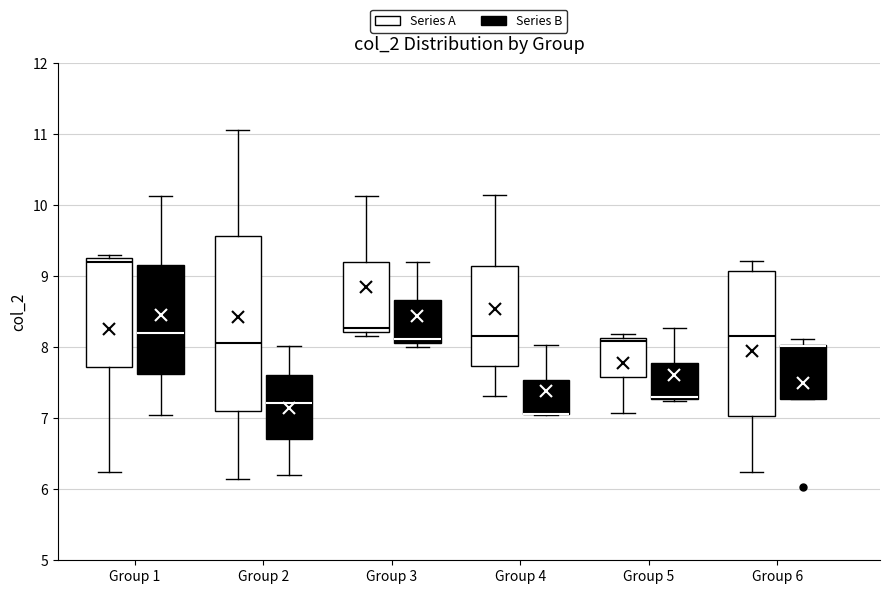

Reading left to right, transcribe this box plot: for each box, give where its median line is, the range the box spans, and where its two whiskers end, as read against the y-axis. The values are not printed on the chart, so give them approximately, as read against the axis.

Group 1 (Series A): median 9.2, box 7.7 to 9.3, whiskers 6.3 to 9.3 (just above the box's upper edge)
Group 1 (Series B): median 8.2, box 7.6 to 9.2, whiskers 7.1 to 10.1
Group 2 (Series A): median 8.1, box 7.1 to 9.6, whiskers 6.1 to 11.1
Group 2 (Series B): median 7.2, box 6.7 to 7.6, whiskers 6.2 to 8.0
Group 3 (Series A): median 8.3, box 8.2 to 9.2, whiskers 8.2 (just below the box's lower edge) to 10.1
Group 3 (Series B): median 8.1 (just above the box's lower edge), box 8.1 to 8.7, whiskers 8.0 to 9.2
Group 4 (Series A): median 8.2, box 7.7 to 9.2, whiskers 7.3 to 10.1
Group 4 (Series B): median 7.1 (drawn on the box's lower edge), box 7.1 to 7.5, whiskers 7.1 to 8.0
Group 5 (Series A): median 8.1 (just below the box's upper edge), box 7.6 to 8.1, whiskers 7.1 to 8.2
Group 5 (Series B): median 7.3 (just above the box's lower edge), box 7.3 to 7.8, whiskers 7.2 to 8.3
Group 6 (Series A): median 8.2, box 7.0 to 9.1, whiskers 6.2 to 9.2
Group 6 (Series B): median 8.0 (drawn on the box's upper edge), box 7.3 to 8.0, whiskers 7.3 to 8.1